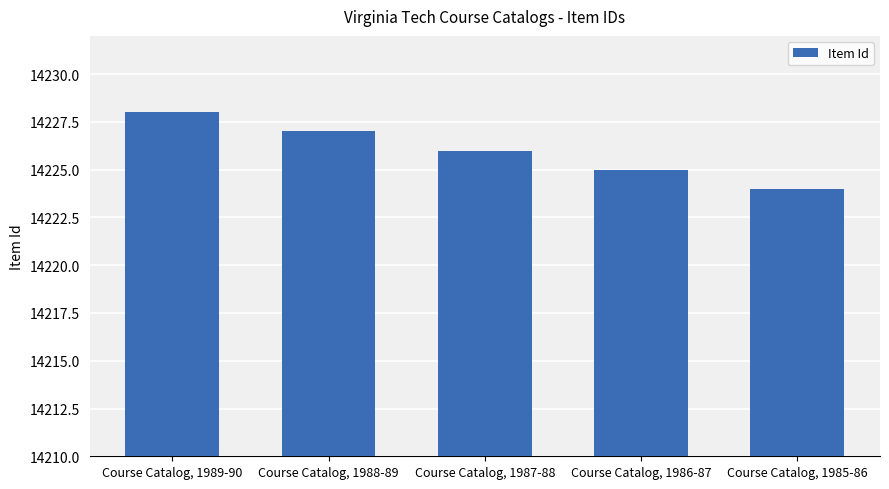

The value at Course Catalog, 1985-86 is 6601. True or false?

False